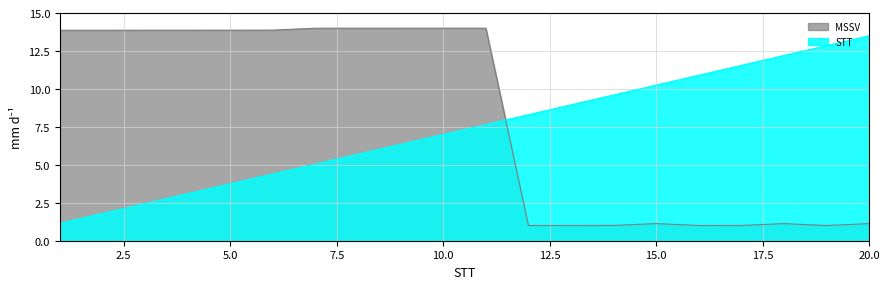

Between 11 and 16, which series saw the biggest shift?

MSSV_scaled